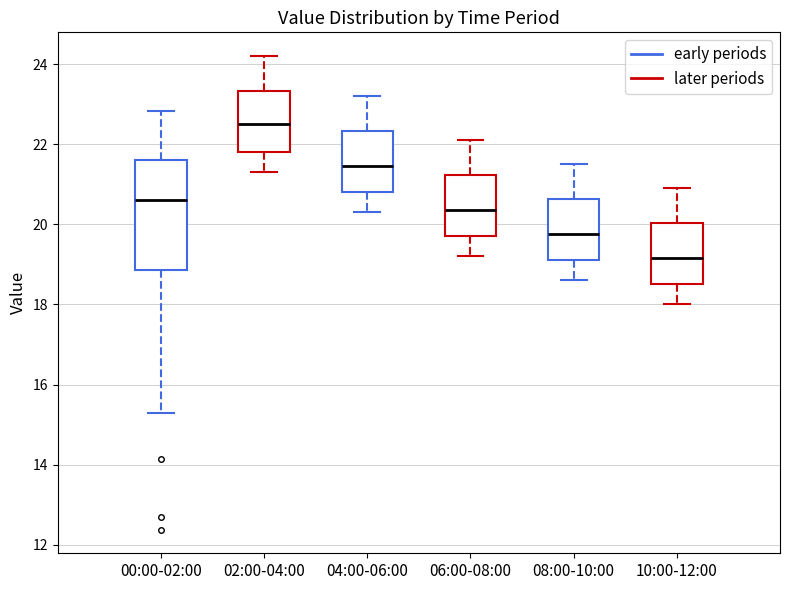

Reading left to right, transcribe this box plot: for each box, give where its median line is, the range the box spans, and where its two whiskers end, as read against the y-axis. The values are not printed on the chart, so give them approximately, as read against the axis.

00:00-02:00: median 20.6, box 18.8 to 21.6, whiskers 15.4 to 22.8
02:00-04:00: median 22.6, box 21.8 to 23.4, whiskers 21.4 to 24.2
04:00-06:00: median 21.4, box 20.8 to 22.4, whiskers 20.4 to 23.2
06:00-08:00: median 20.4, box 19.8 to 21.2, whiskers 19.2 to 22.2
08:00-10:00: median 19.8, box 19.2 to 20.6, whiskers 18.6 to 21.6
10:00-12:00: median 19.2, box 18.6 to 20.0, whiskers 18.0 to 21.0